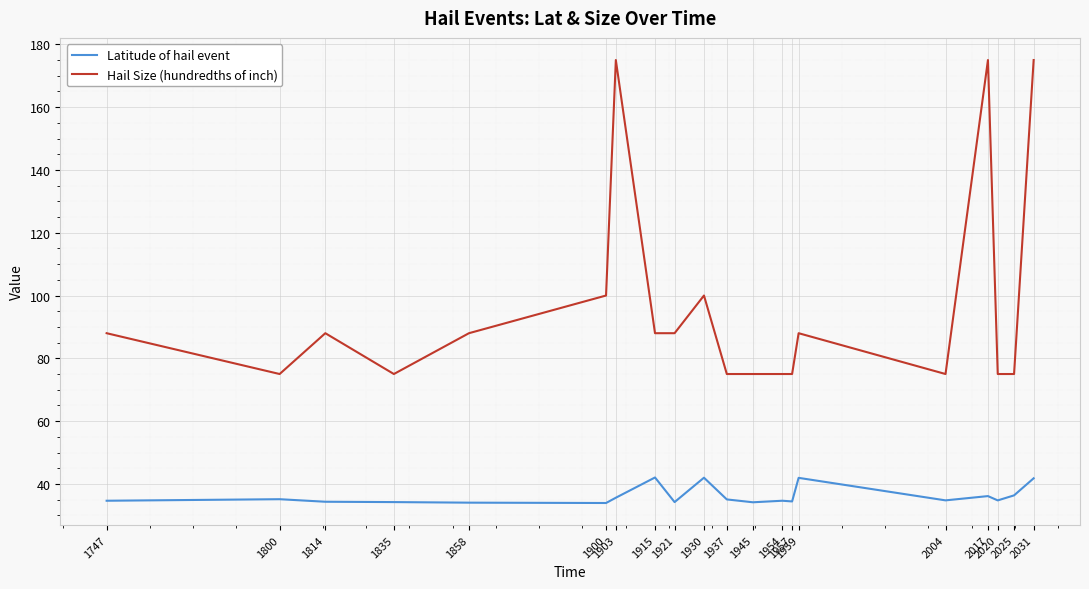

True or false: Hail Size (hundredths of inch) and Latitude of hail event intersect in this chart.

False